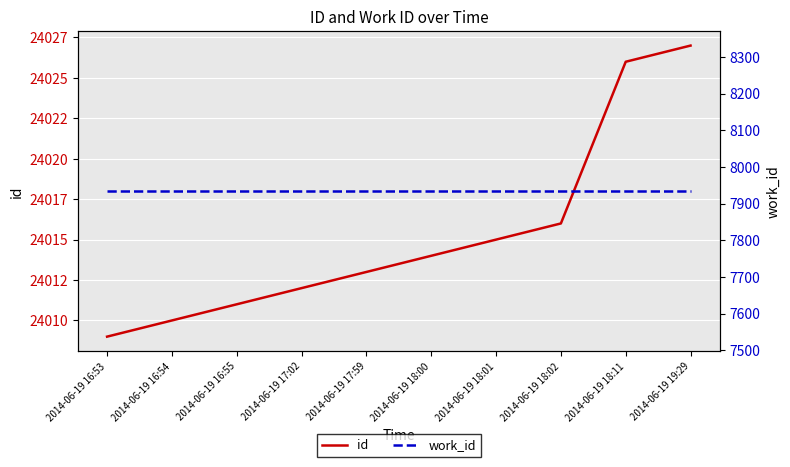

What is the total value across all series at 2014-06-19 19:29?

31961